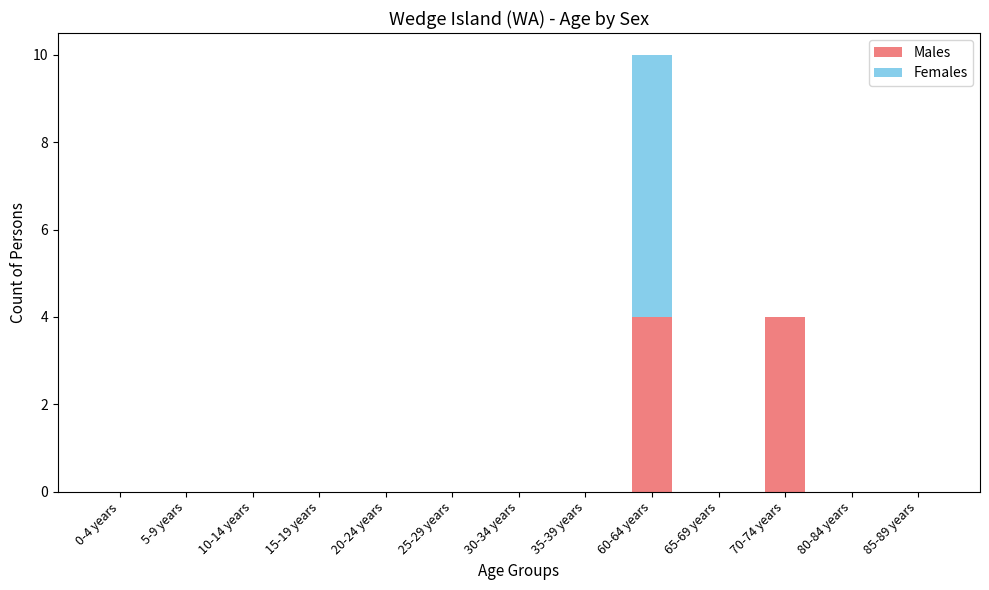

True or false: Males has a value of 2 at 15-19 years.

False